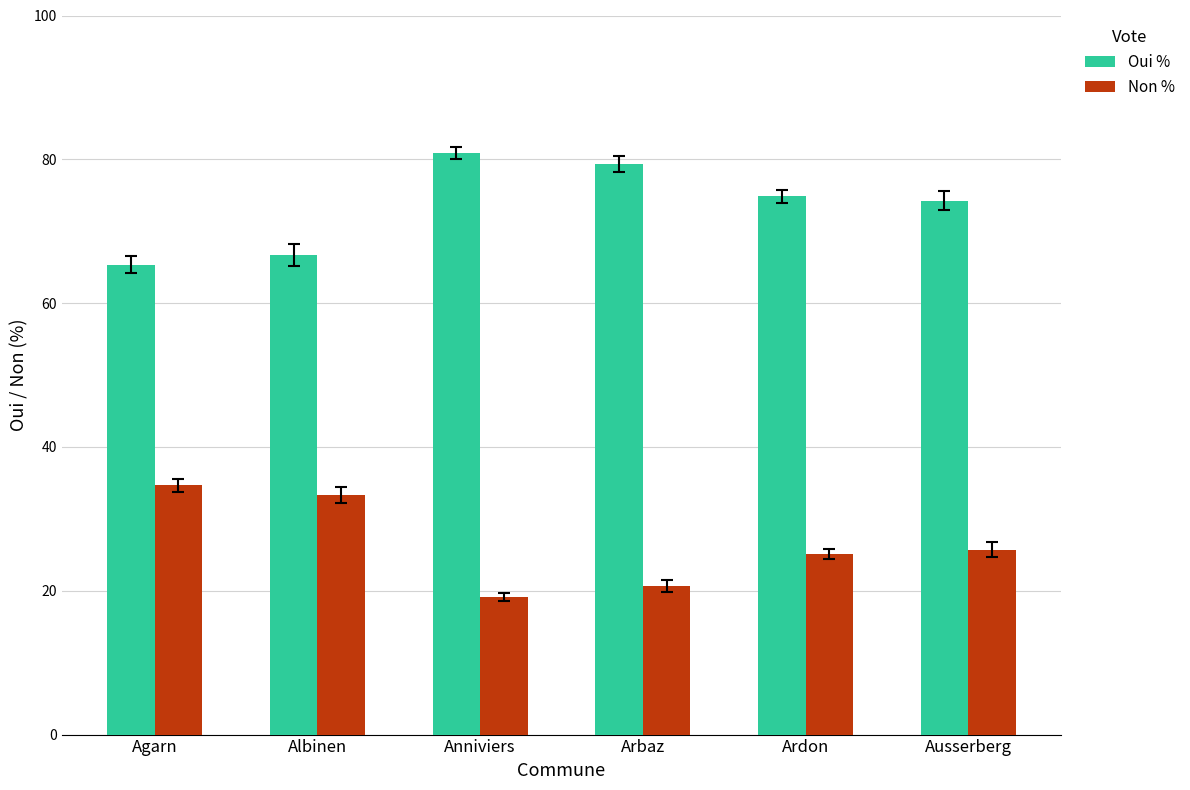

The value of Oui % at Ausserberg is 47.8. True or false?

False